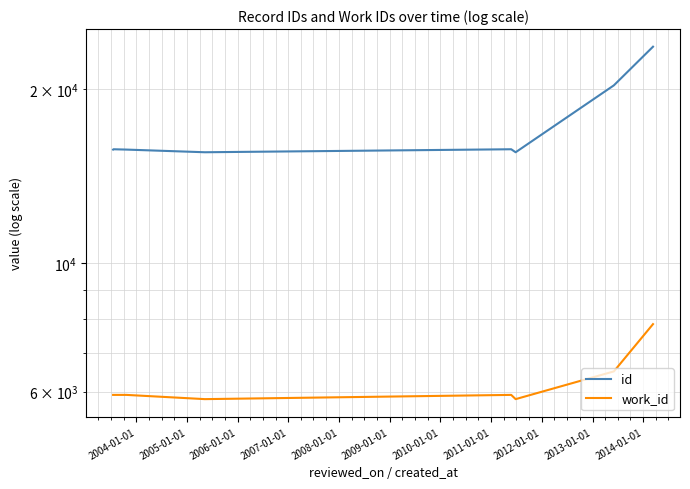

What is the approximate value of work_id at 2006-01-01, to the nearest 50?

5850